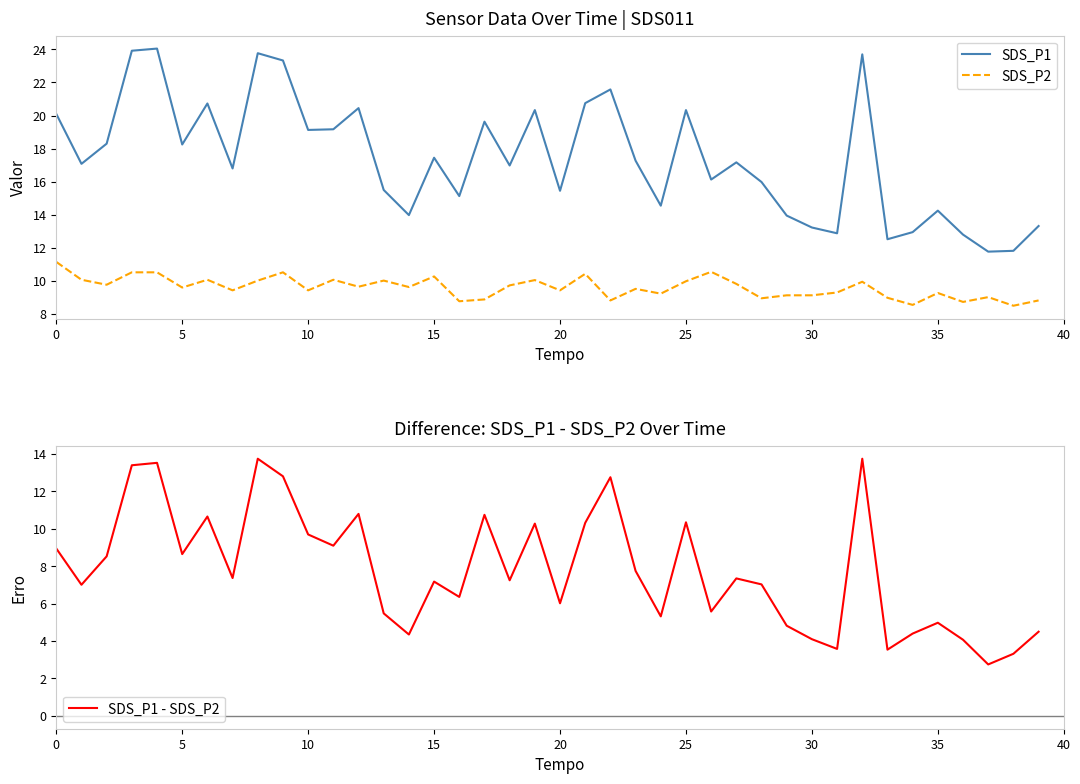

Is it true that SDS_P1 - SDS_P2 equals 6.7 at 22?

False